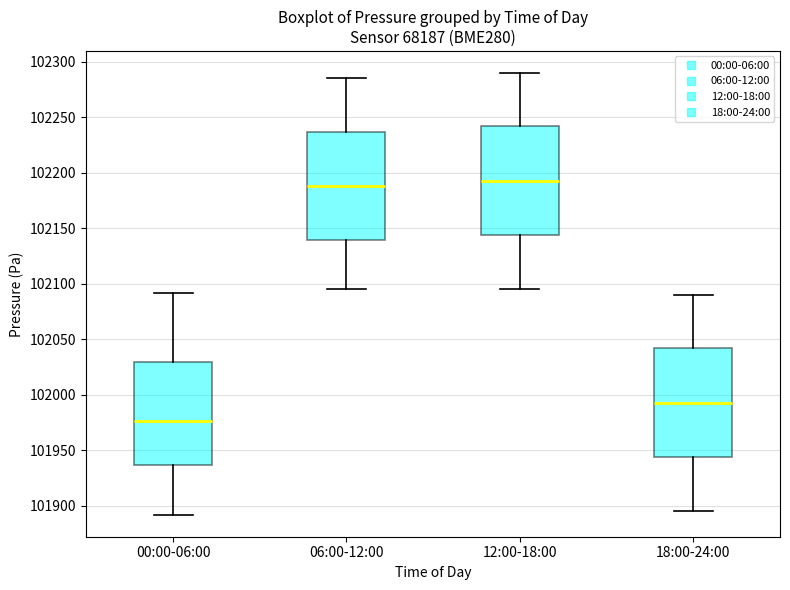

Which box has the lowest median line?

00:00-06:00